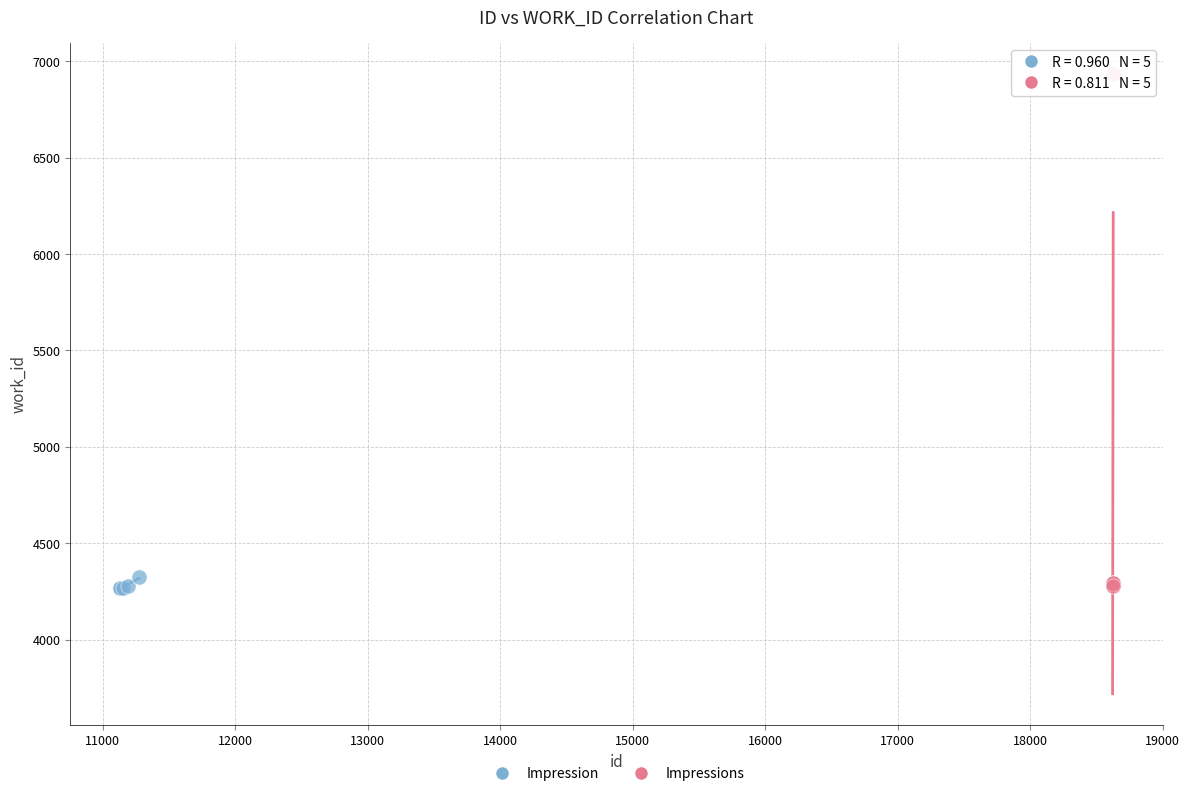

Which series has the widest spread of Y values?

Impressions